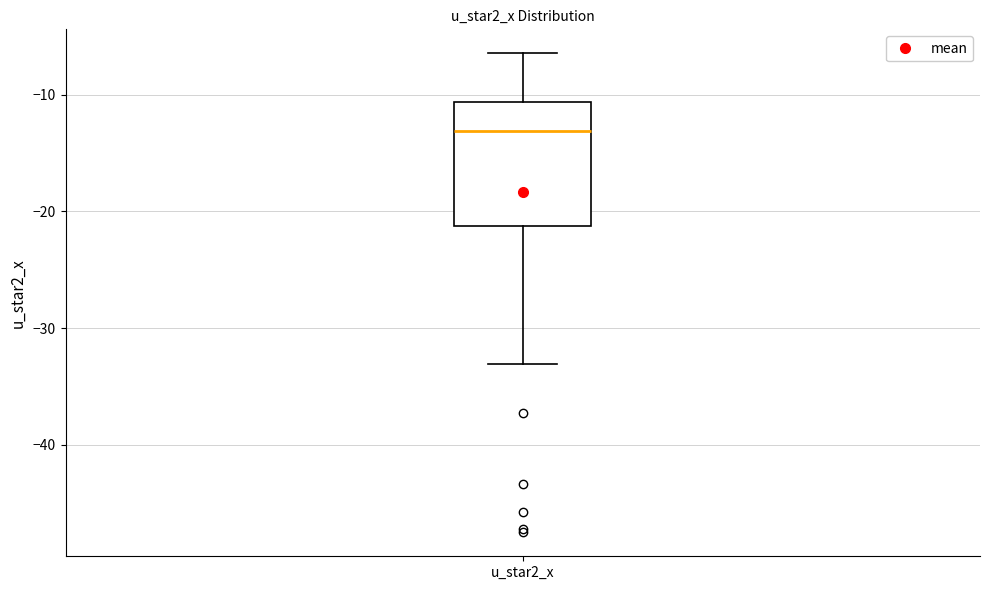

Where does the median line of the box for u_star2_x sit on the y-axis? The values are not printed on the chart, so give them approximately, as read against the axis.

-13